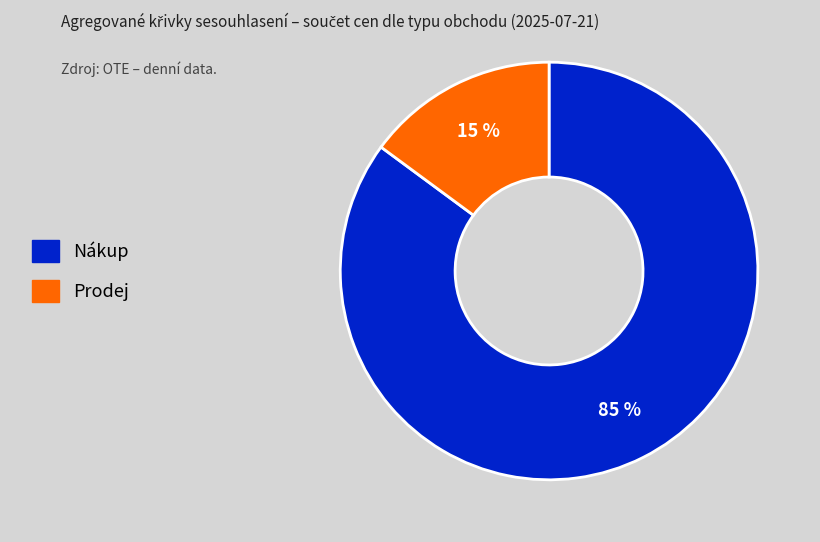

Which slice is the largest?

Nákup